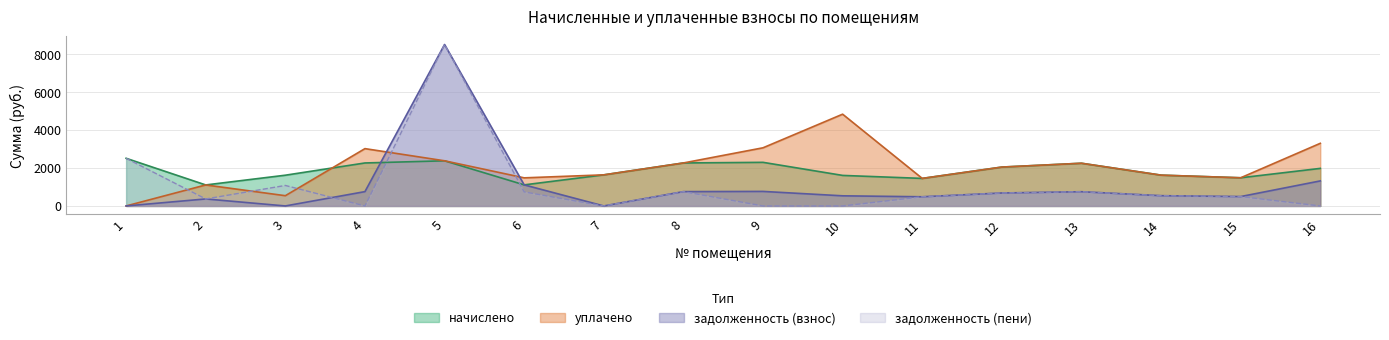

At which label is задолженность (пени) closest to 4253?

1